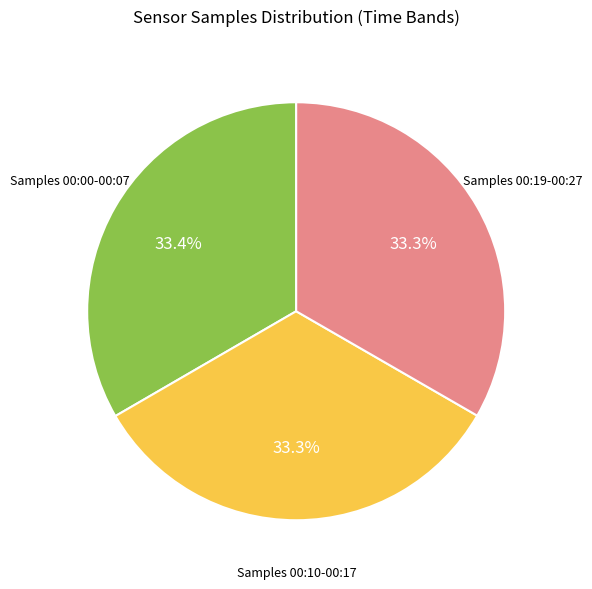

Is there a majority slice in this chart?

No